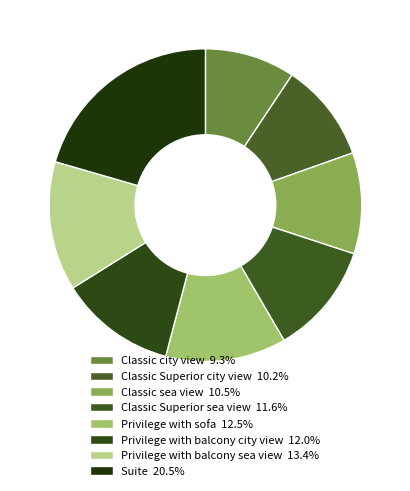

The Privilege with balcony sea view slice represents 2% of the pie. True or false?

False